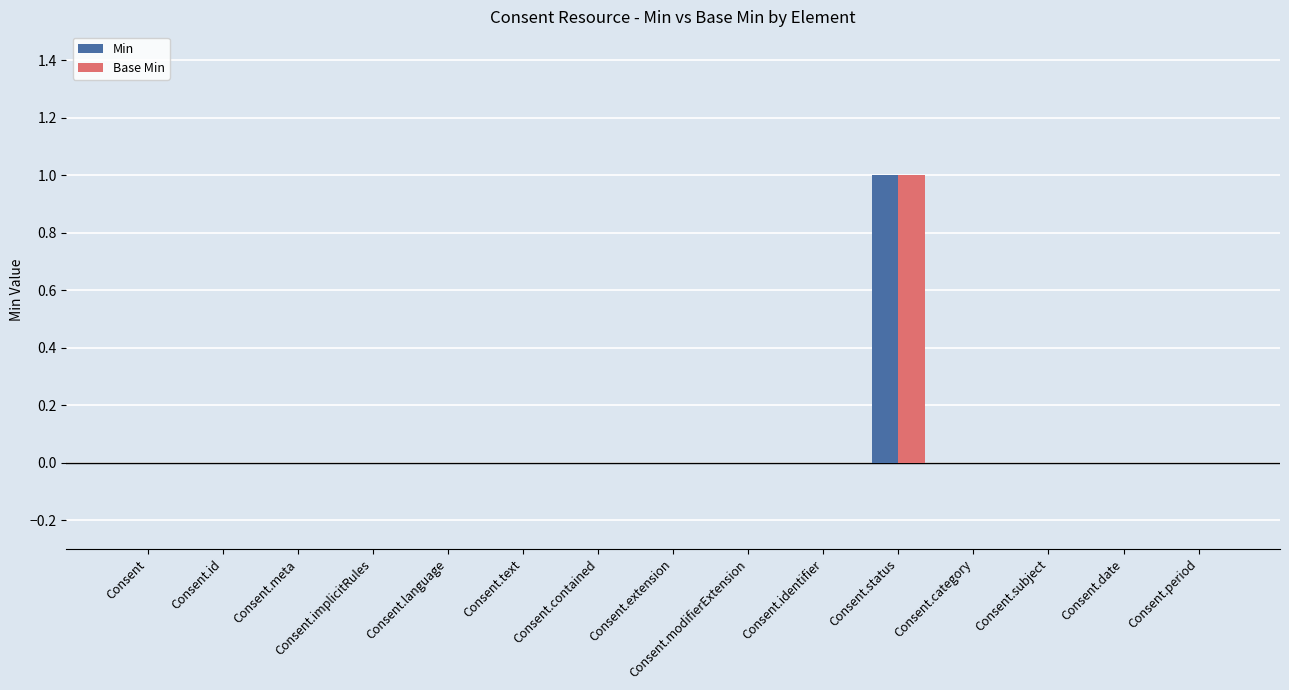

The value of Base Min at Consent.text is 0. True or false?

True